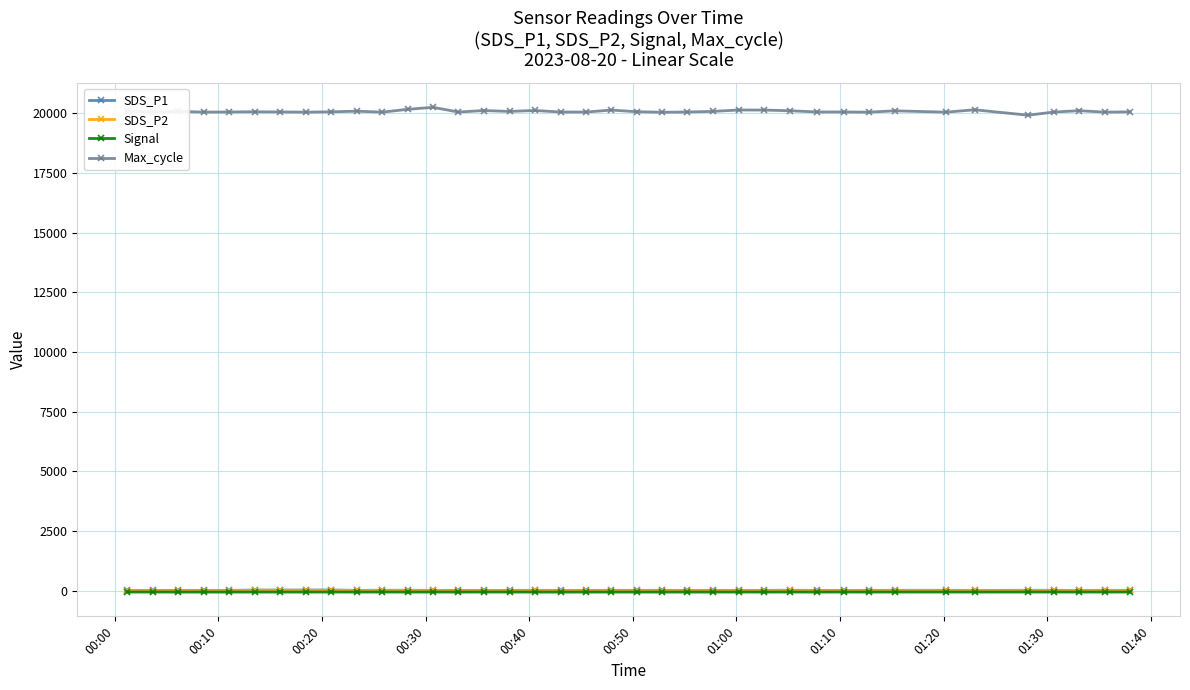

Which series has the largest range (max minus min)?

Max_cycle